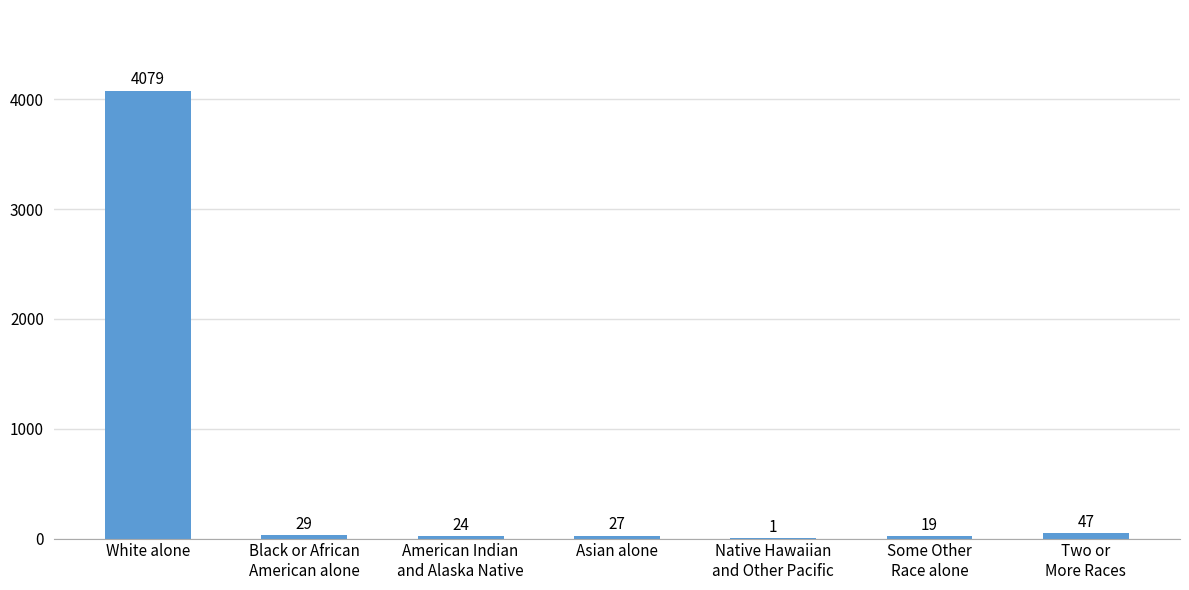

At which label does the data first exceed 27?

White alone